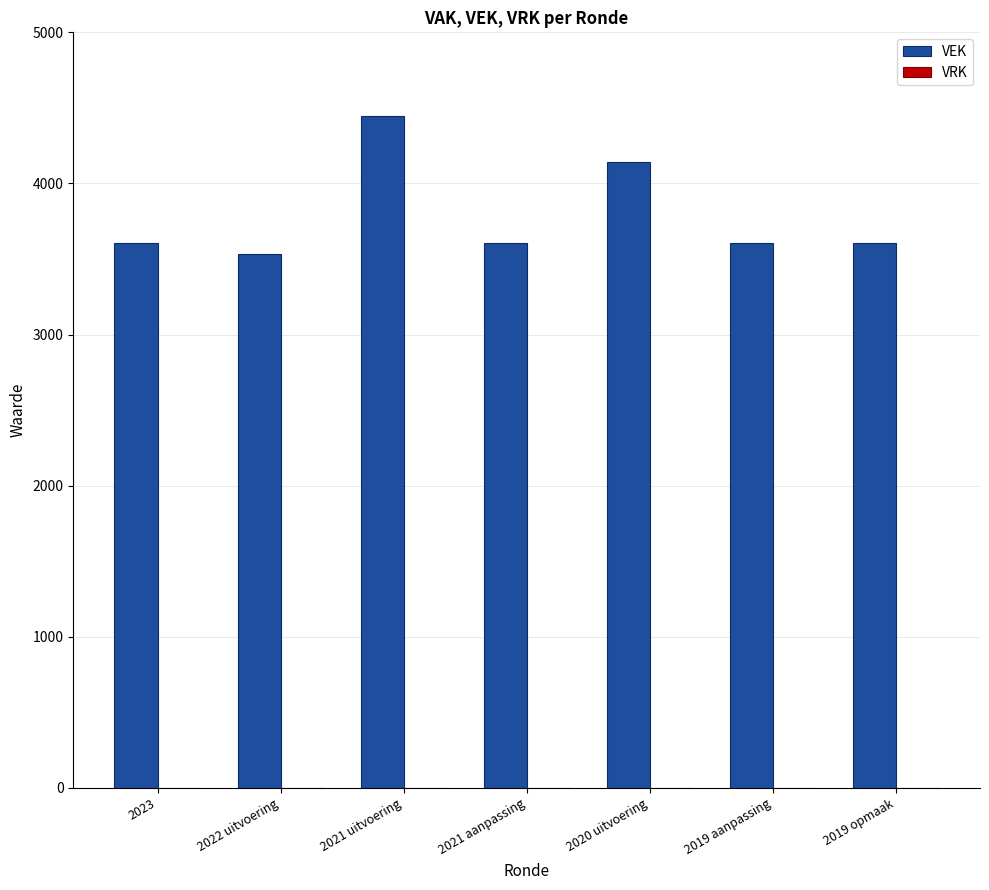

Where is the data nearest to the value 3987?

2020 uitvoering